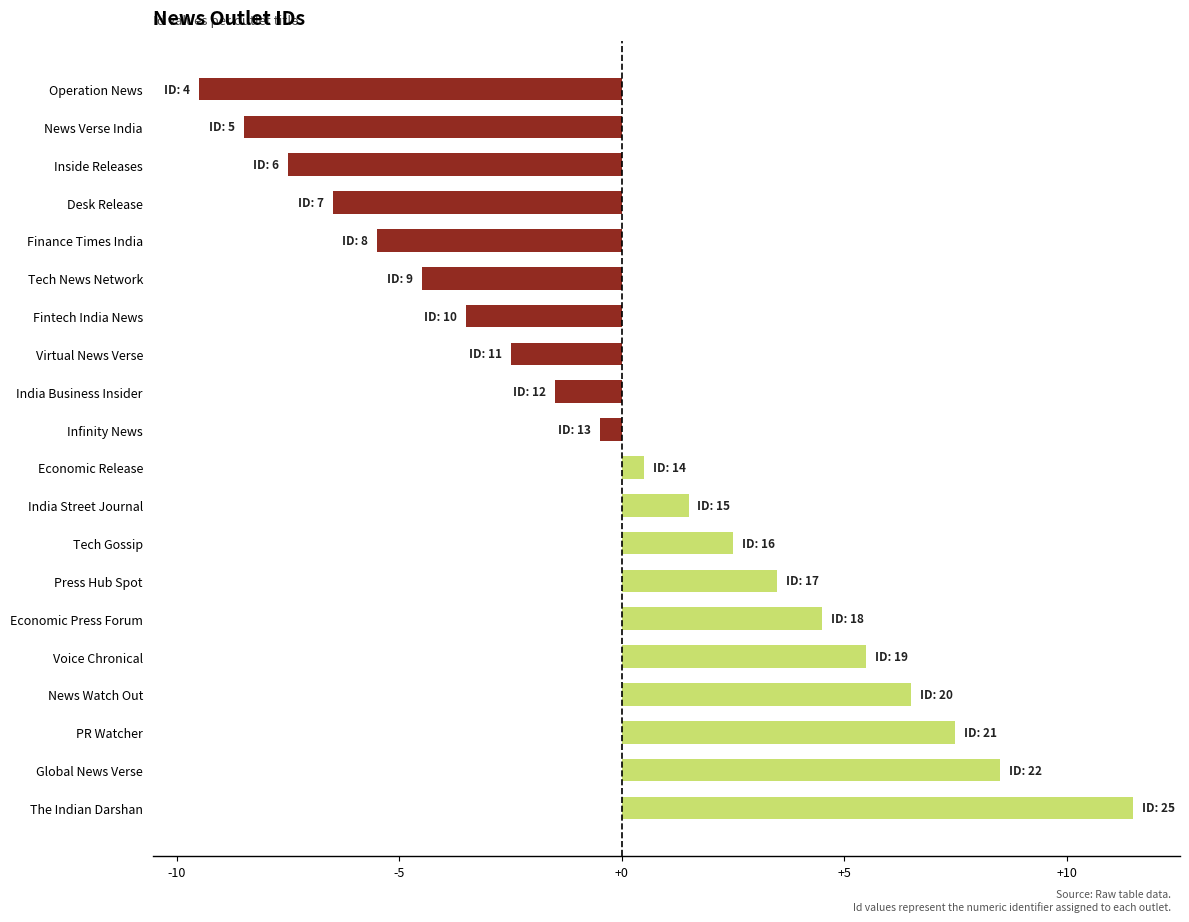

What is the label of the 6th bar from the top?

Tech News Network